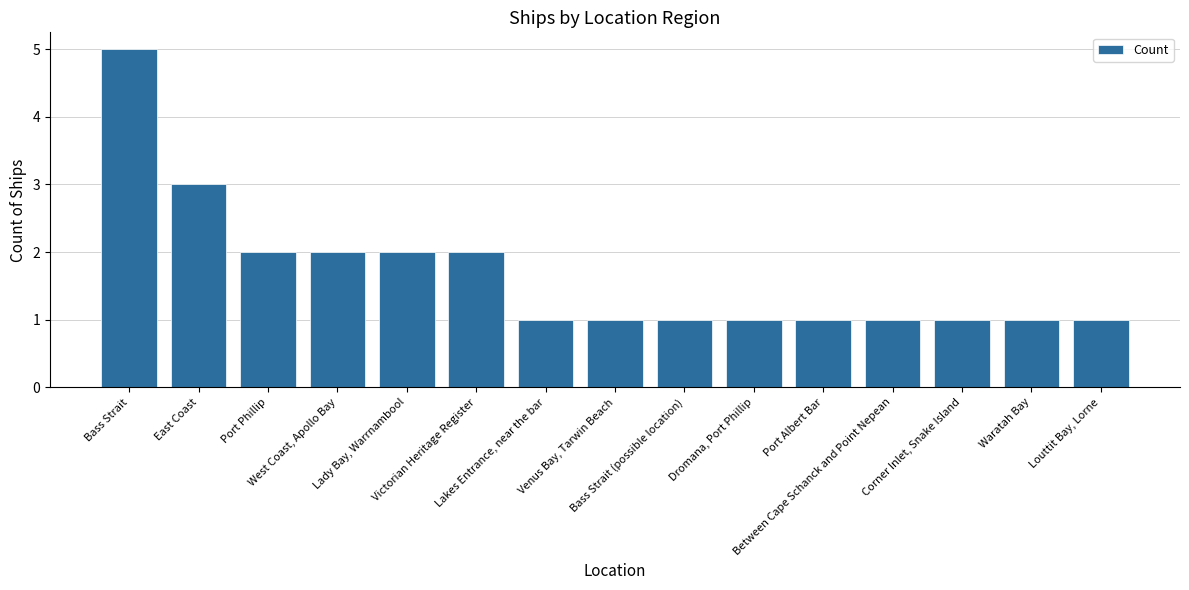

What is the sum of all values?

25